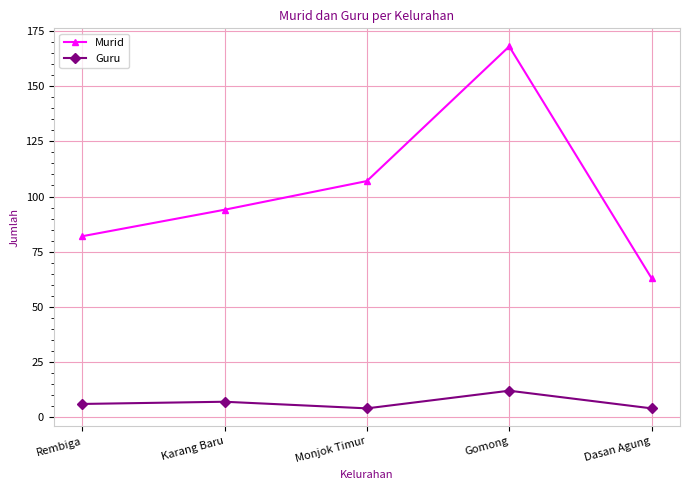

What is the approximate value of Murid at Rembiga?

82